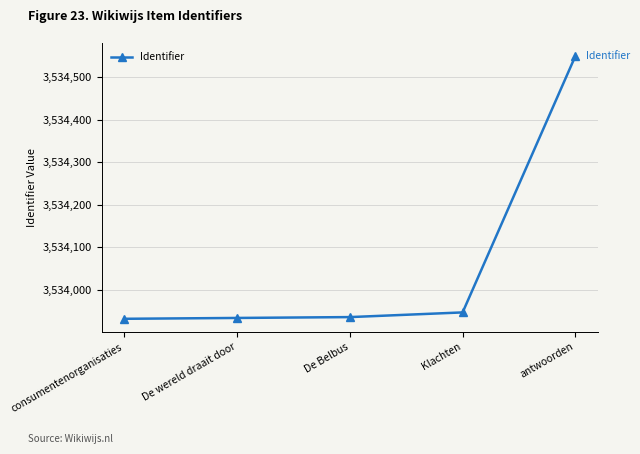

Does the chart display data point markers on the line(s)?

Yes